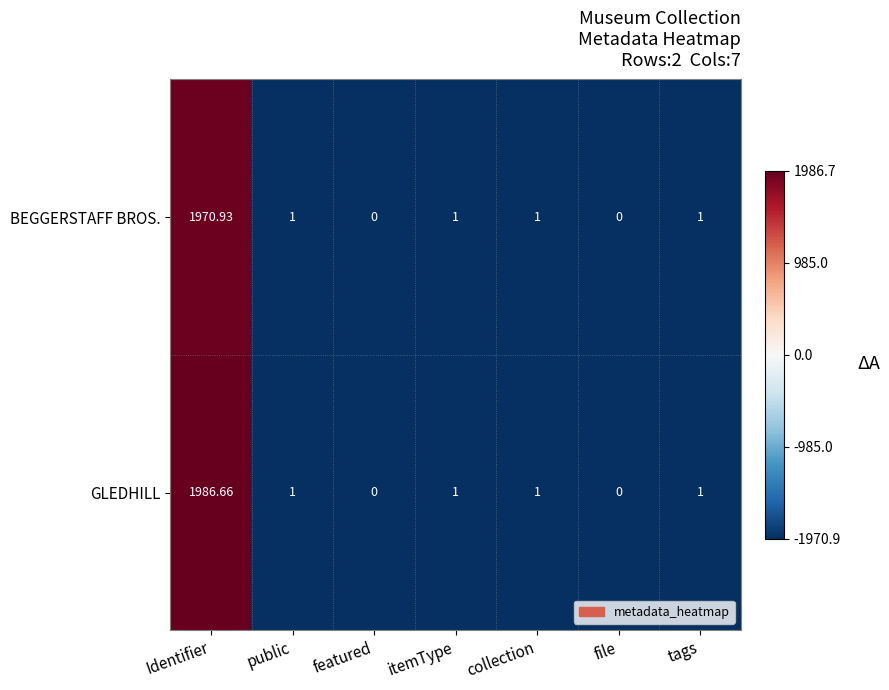

Which label corresponds to the largest value in the chart?

Identifier